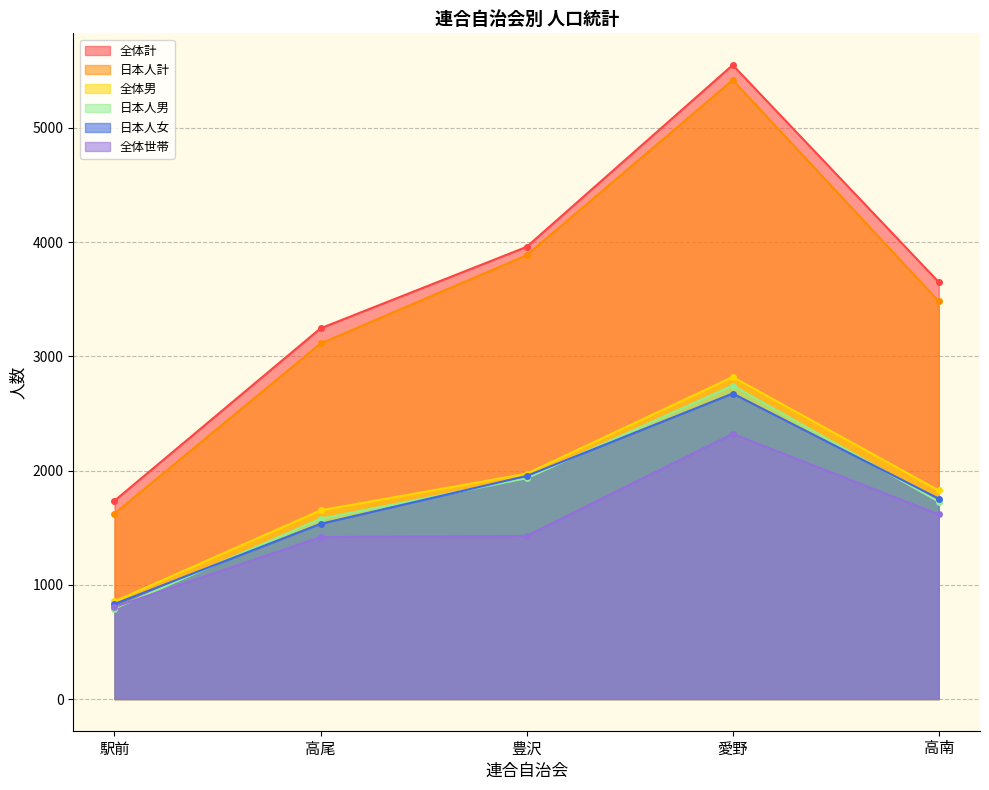

True or false: 日本人女 and 日本人計 cross at least once.

False